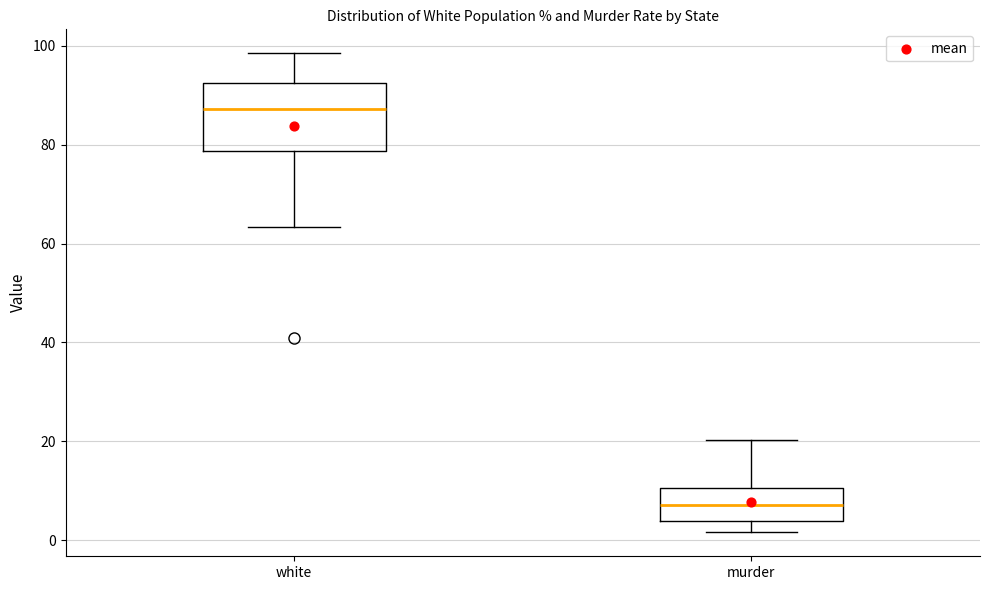

Where does the lower whisker of the box for white end on the y-axis? The values are not printed on the chart, so give them approximately, as read against the axis.

64